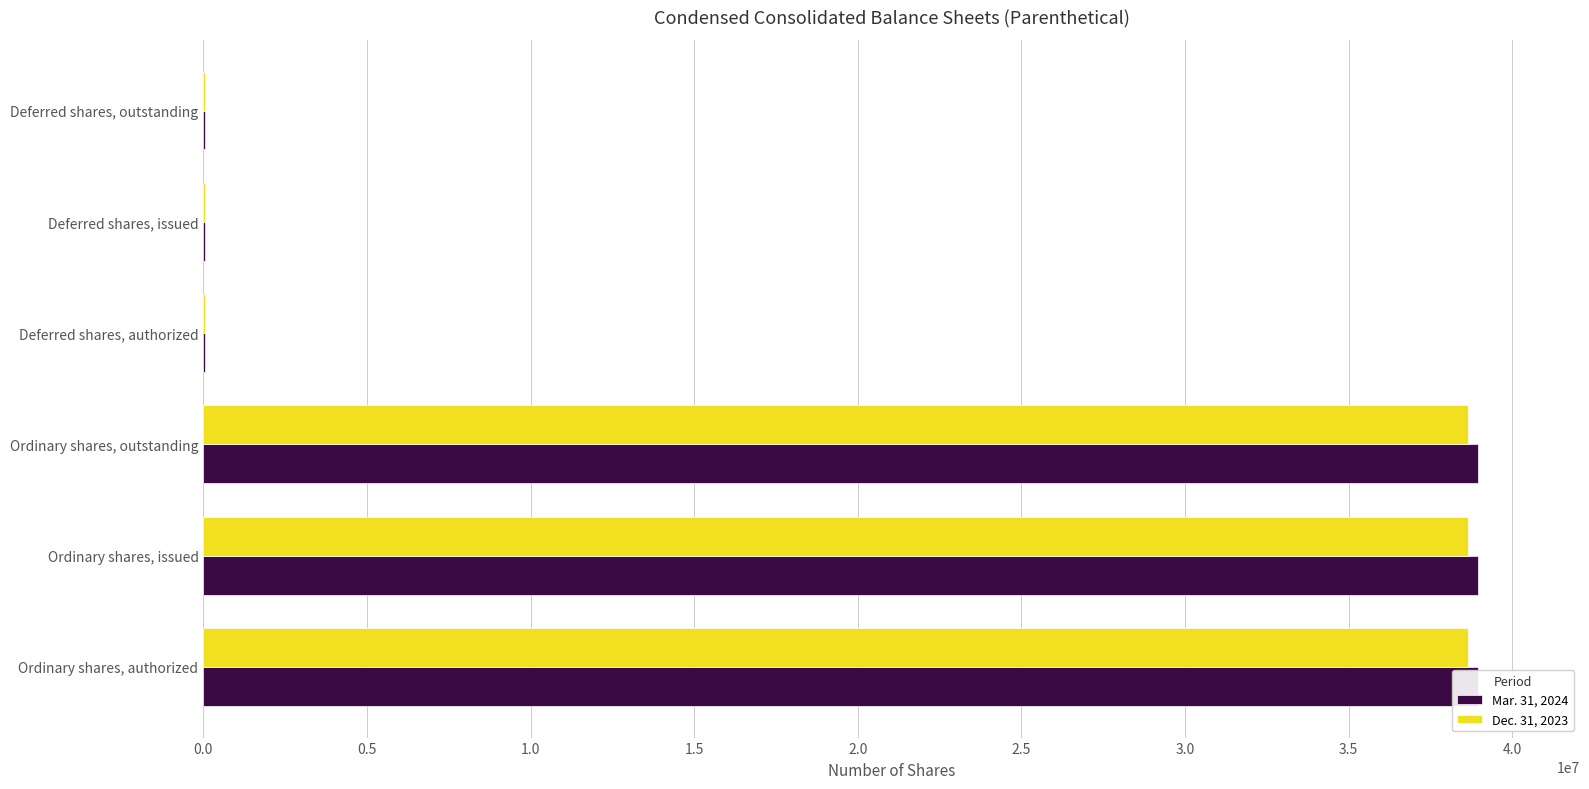

True or false: Dec. 31, 2023 has a value of 24090550 at Ordinary shares, outstanding.

False